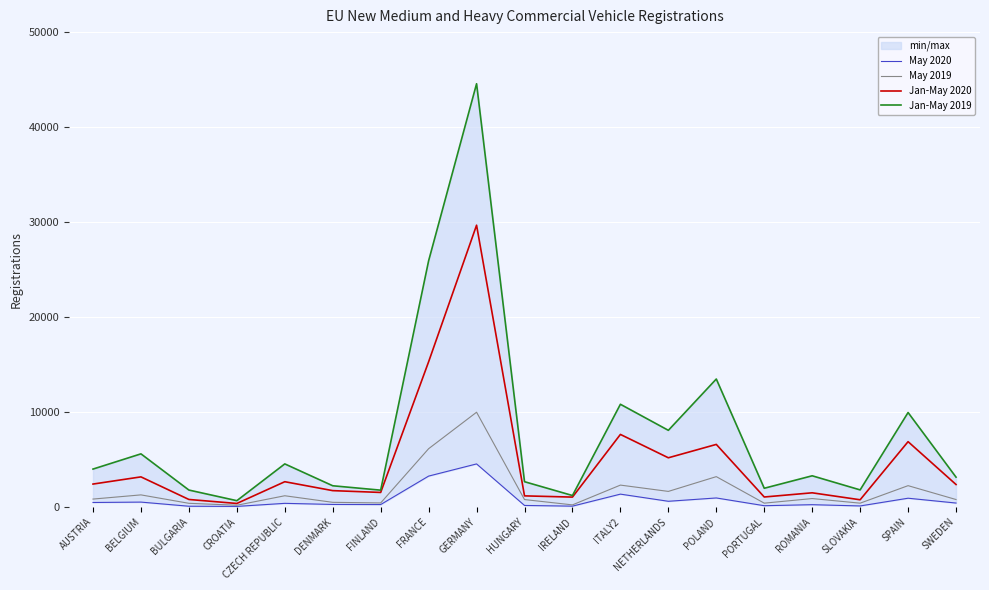

True or false: May 2019 and Jan-May 2019 cross at least once.

False